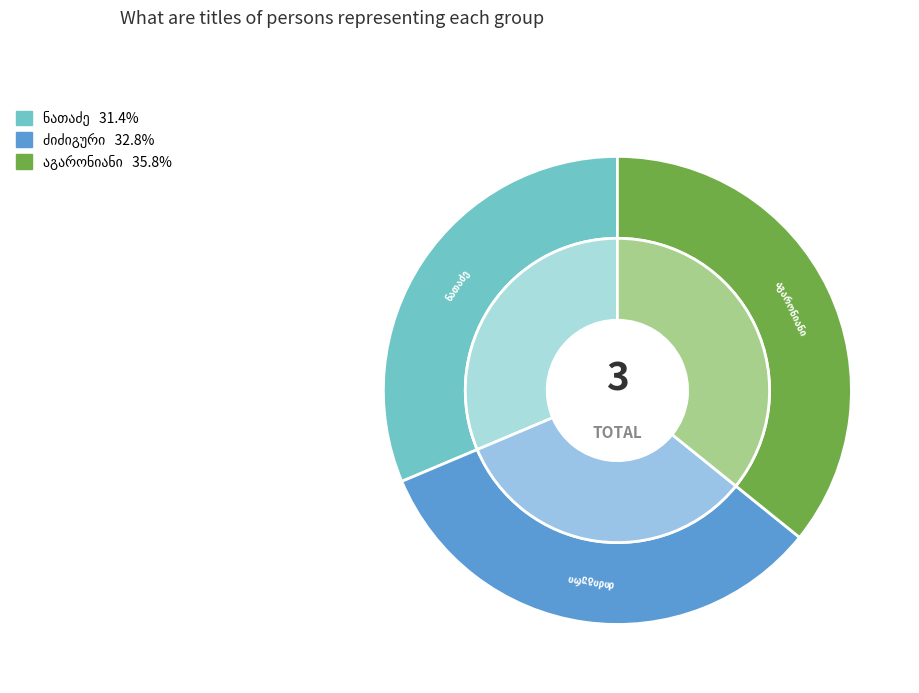

To the nearest percent, what portion does ვარლამ დავითის ძე ძიძიგური represent?

33%